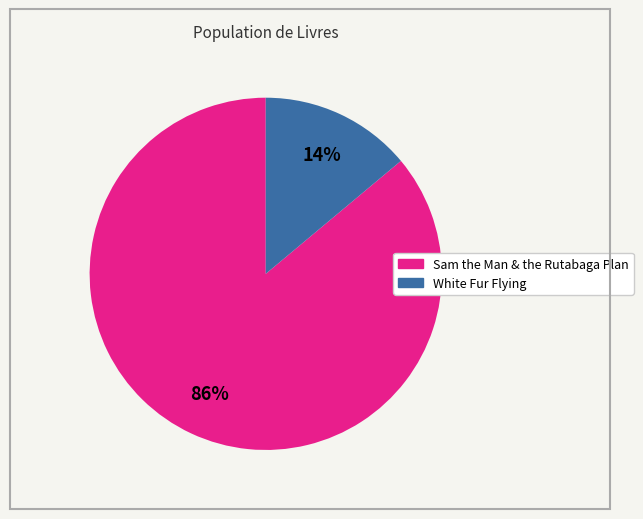

Do White Fur Flying and Sam the Man & the Rutabaga Plan together represent more than half of the pie?

Yes